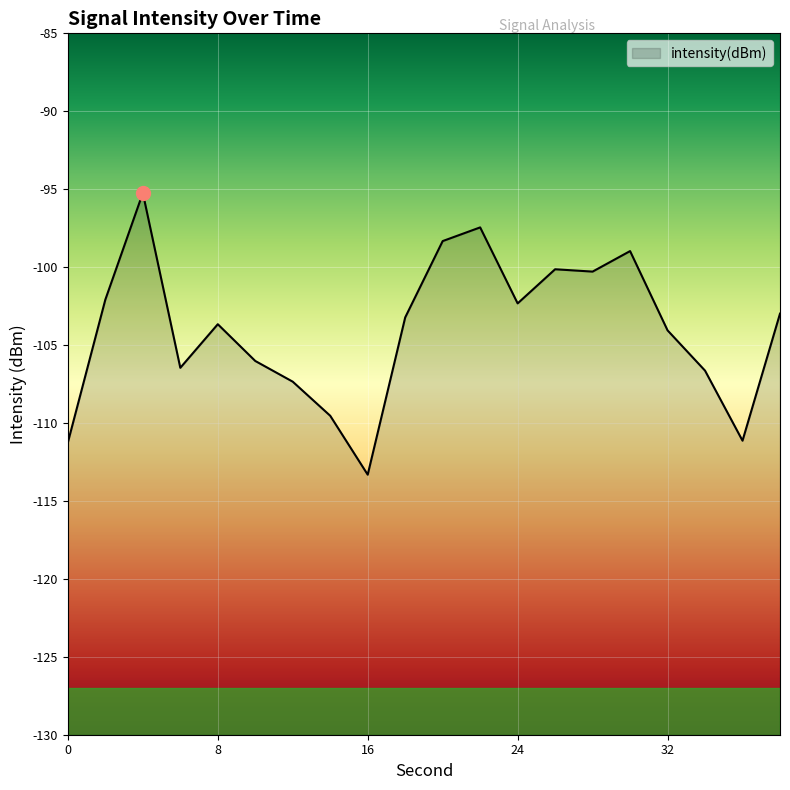

Where is the first local minimum?

6